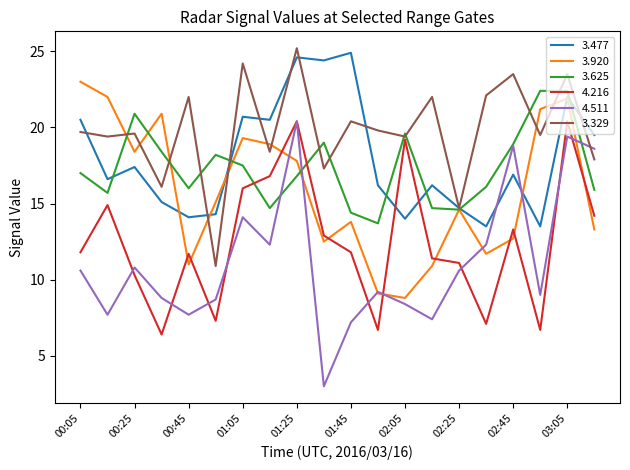

How many lines are shown in the chart?

6